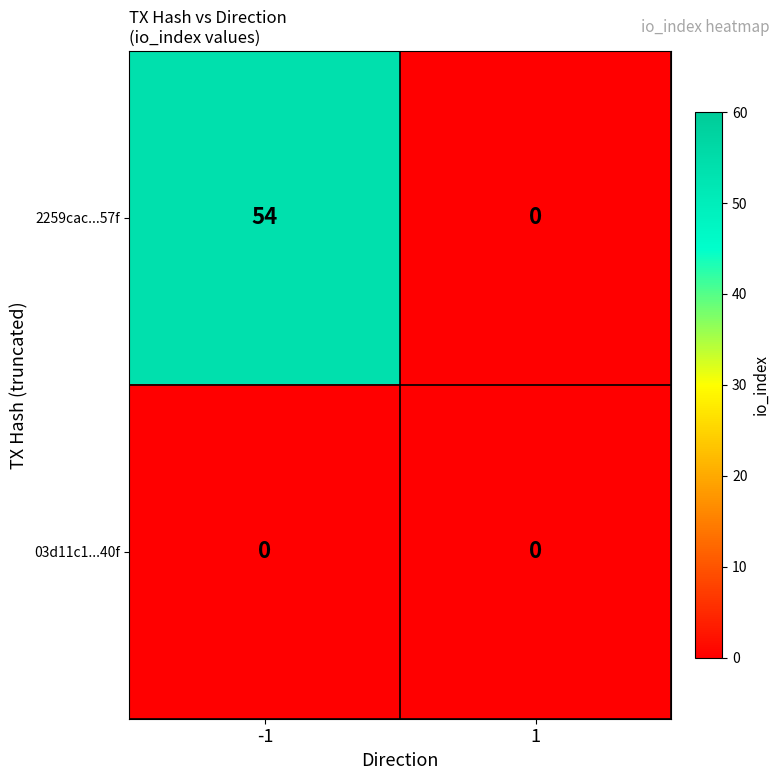

What is the sum of the 2259cac...57f values at -1 and 1?

54